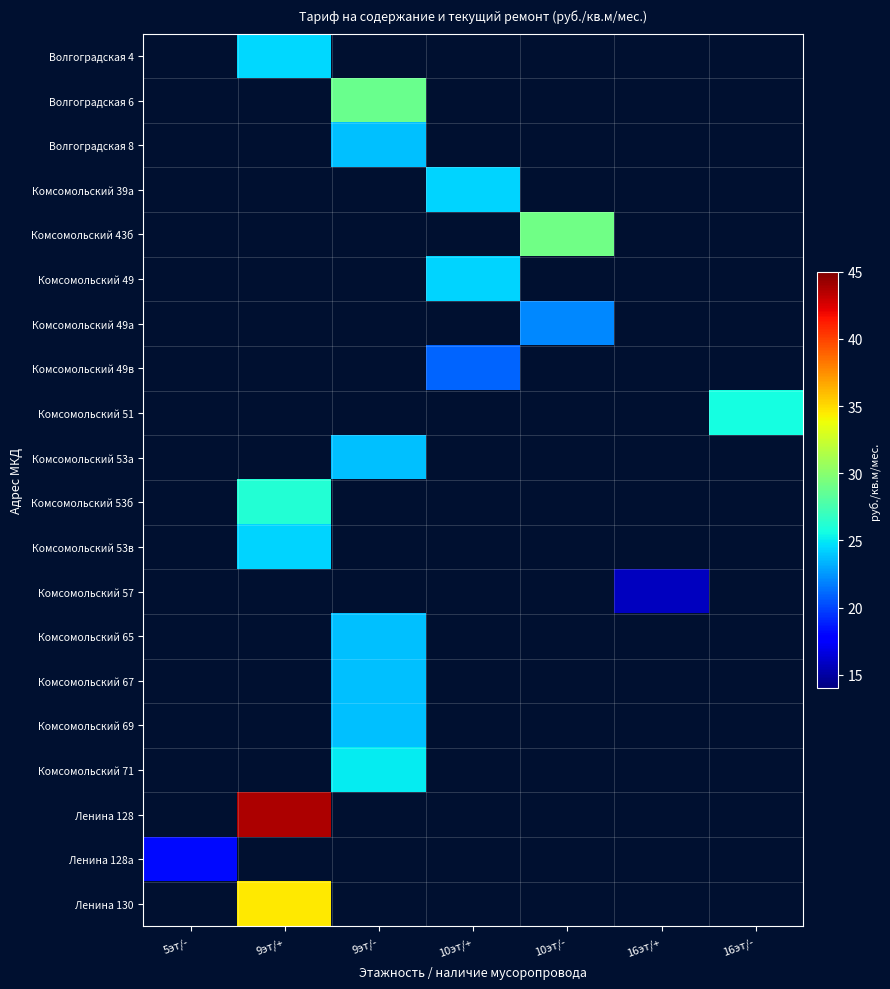

List the labels in order of Комсомольский 49в value, smallest first.

5эт/-, 9эт/+, 9эт/-, 10эт/+, 10эт/-, 16эт/+, 16эт/-